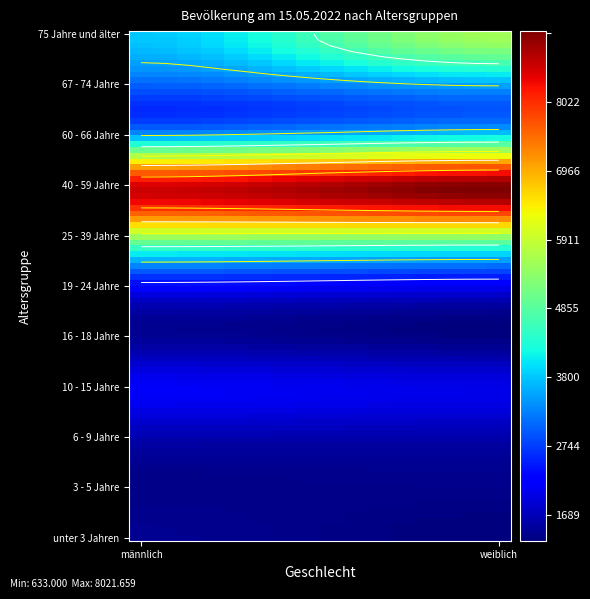

Rank the series by their maximum value, from lowest to highest.

3 - 5 Jahre, unter 3 Jahren, 16 - 18 Jahre, 6 - 9 Jahre, 10 - 15 Jahre, 19 - 24 Jahre, 67 - 74 Jahre, 60 - 66 Jahre, 75 Jahre und älter, 25 - 39 Jahre, 40 - 59 Jahre